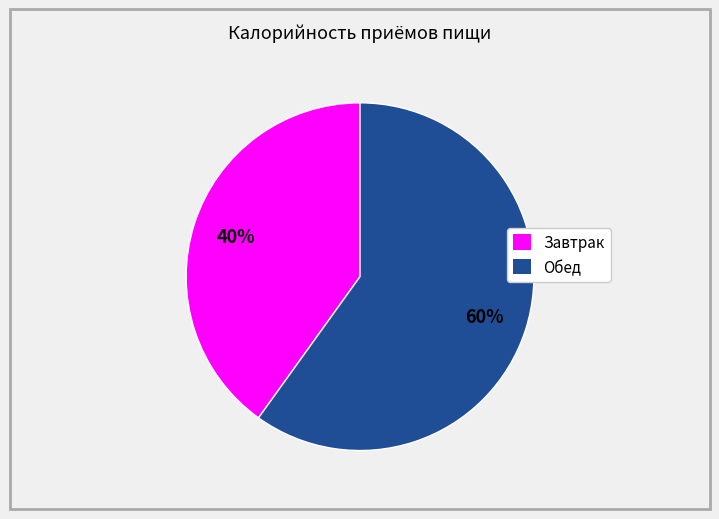

Which category has the smallest portion of the pie?

Завтрак